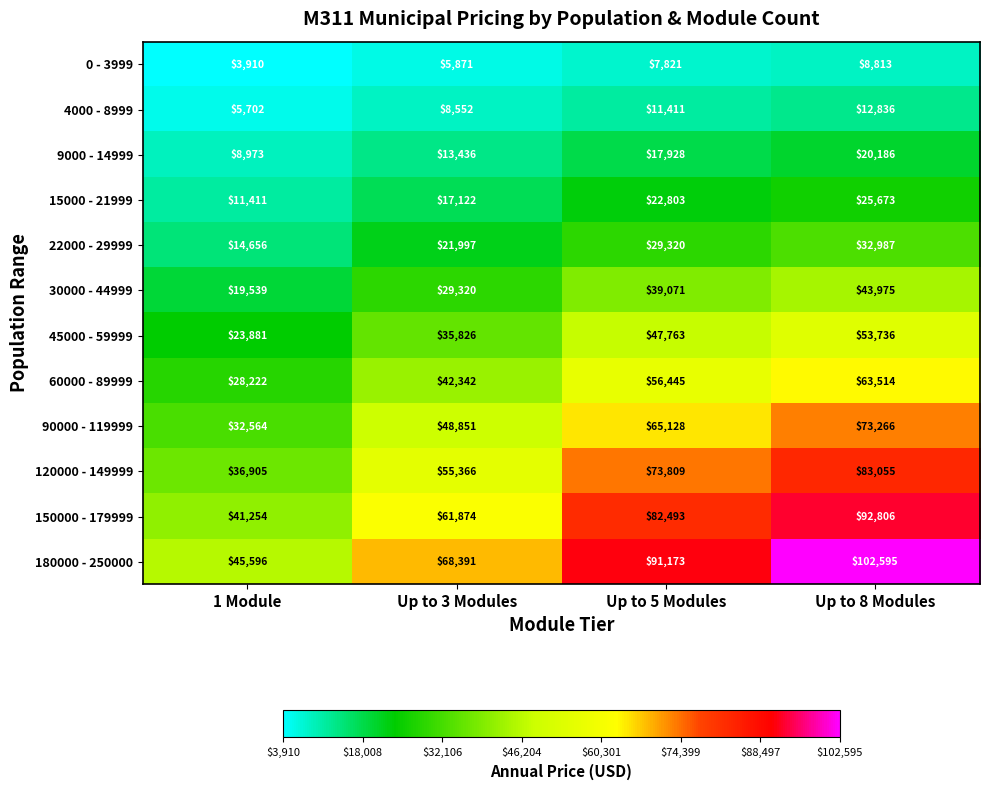

What is the sum of the 60000 - 89999 values at Up to 3 Modules and Up to 8 Modules?

105856